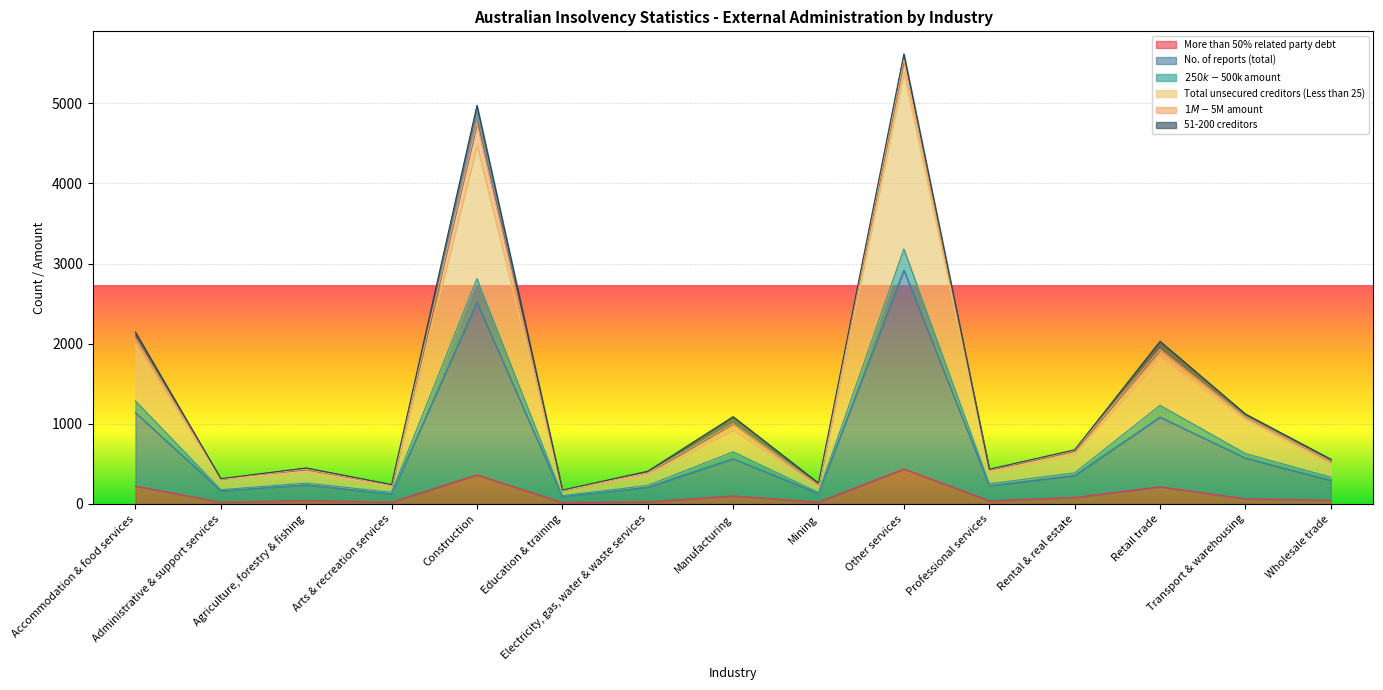

What is the difference between the maximum and second lowest values in the Total unsecured creditors (Less than 25) series?

5177